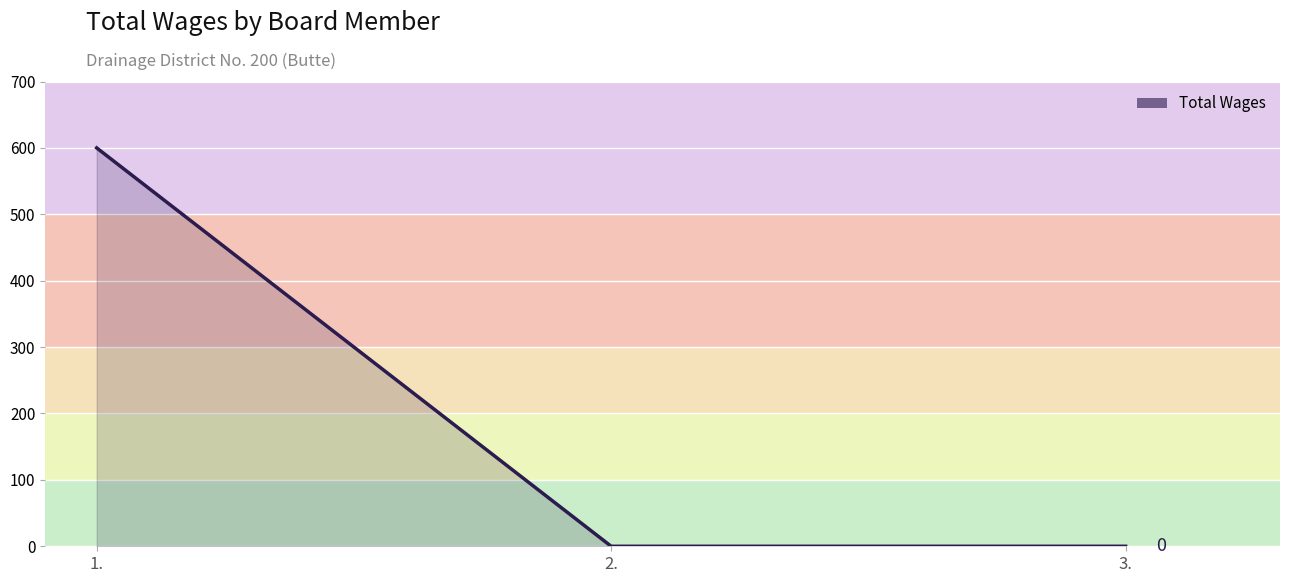

Between 3. and 1., which is larger?

1.